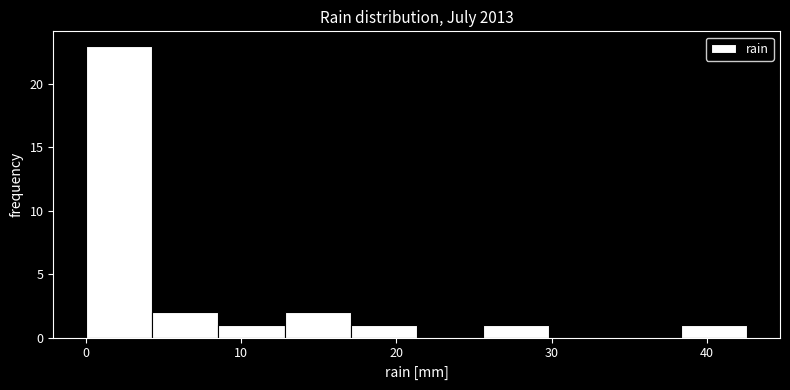

How tall is the bar that spans 13 to 17 on the x-axis? Neither the bar edges nor the heights are printed on the chart, so give them approximately, as read against the axes.

2